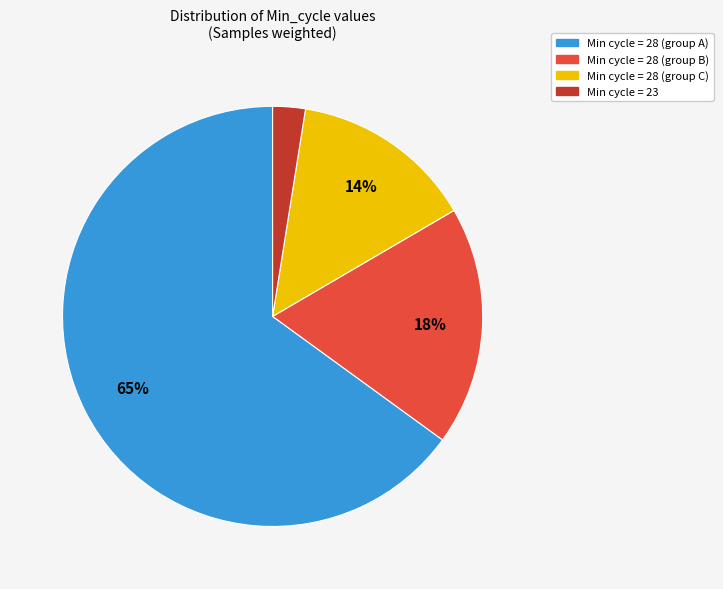

How many slices are in this pie chart?

4